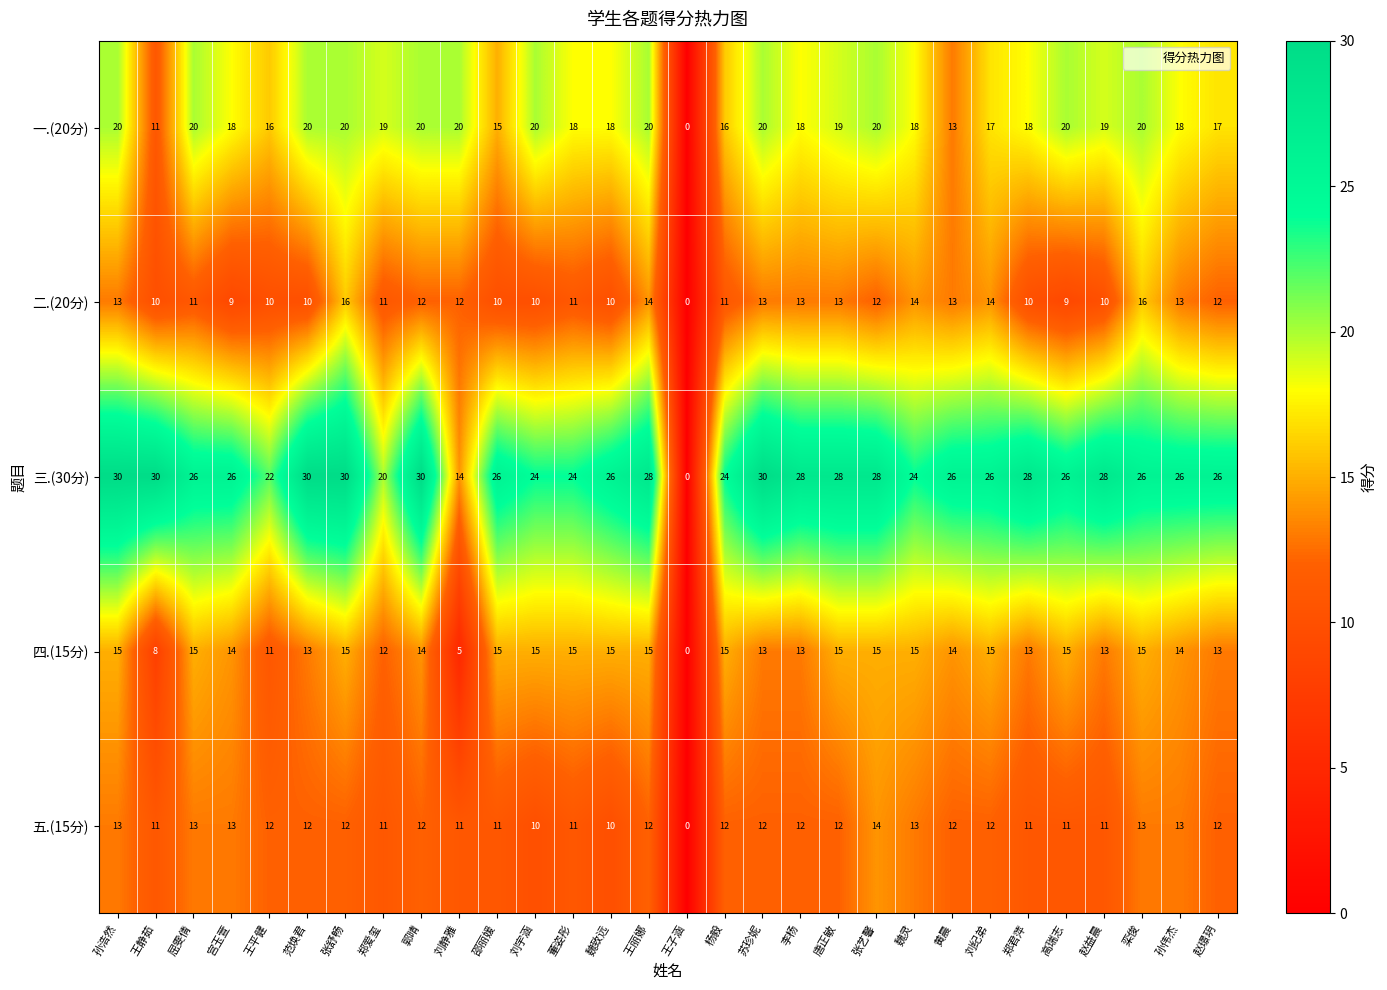

What is the sum of all 三.(30分) values?

760